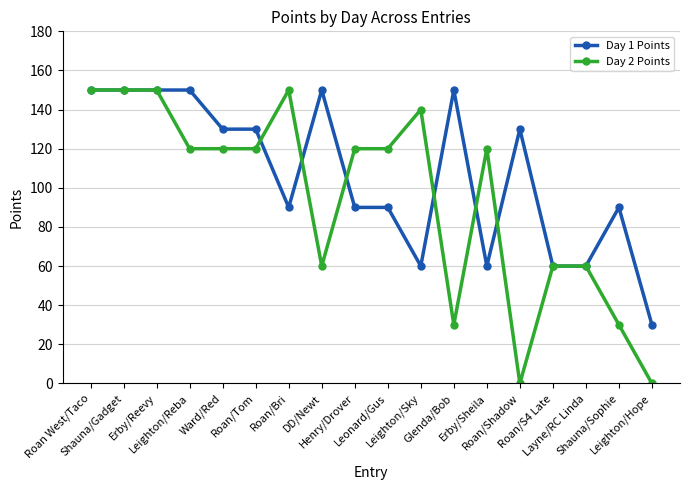

Which series has the largest range (max minus min)?

Day 2 Points